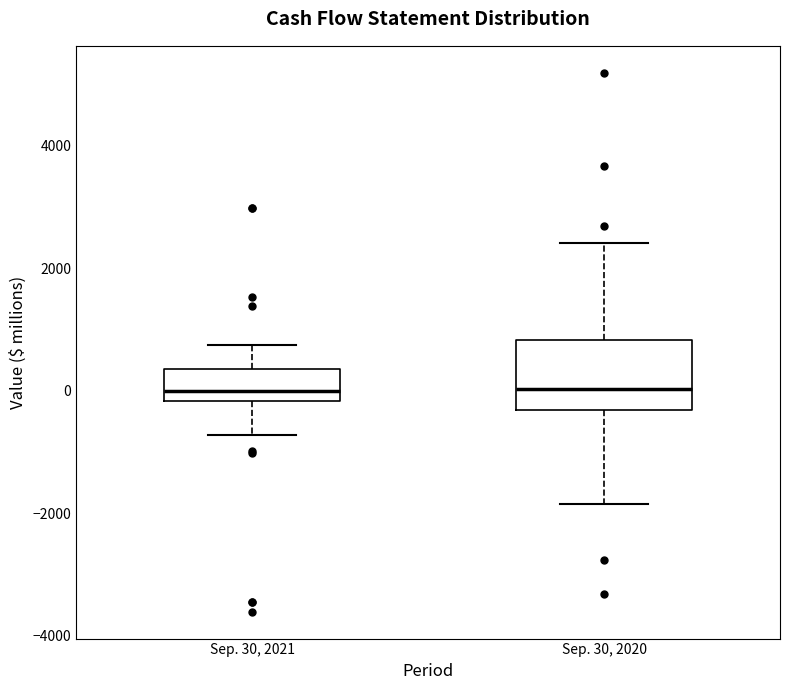

Where does the upper whisker of the box for Sep. 30, 2021 end on the y-axis? The values are not printed on the chart, so give them approximately, as read against the axis.

800